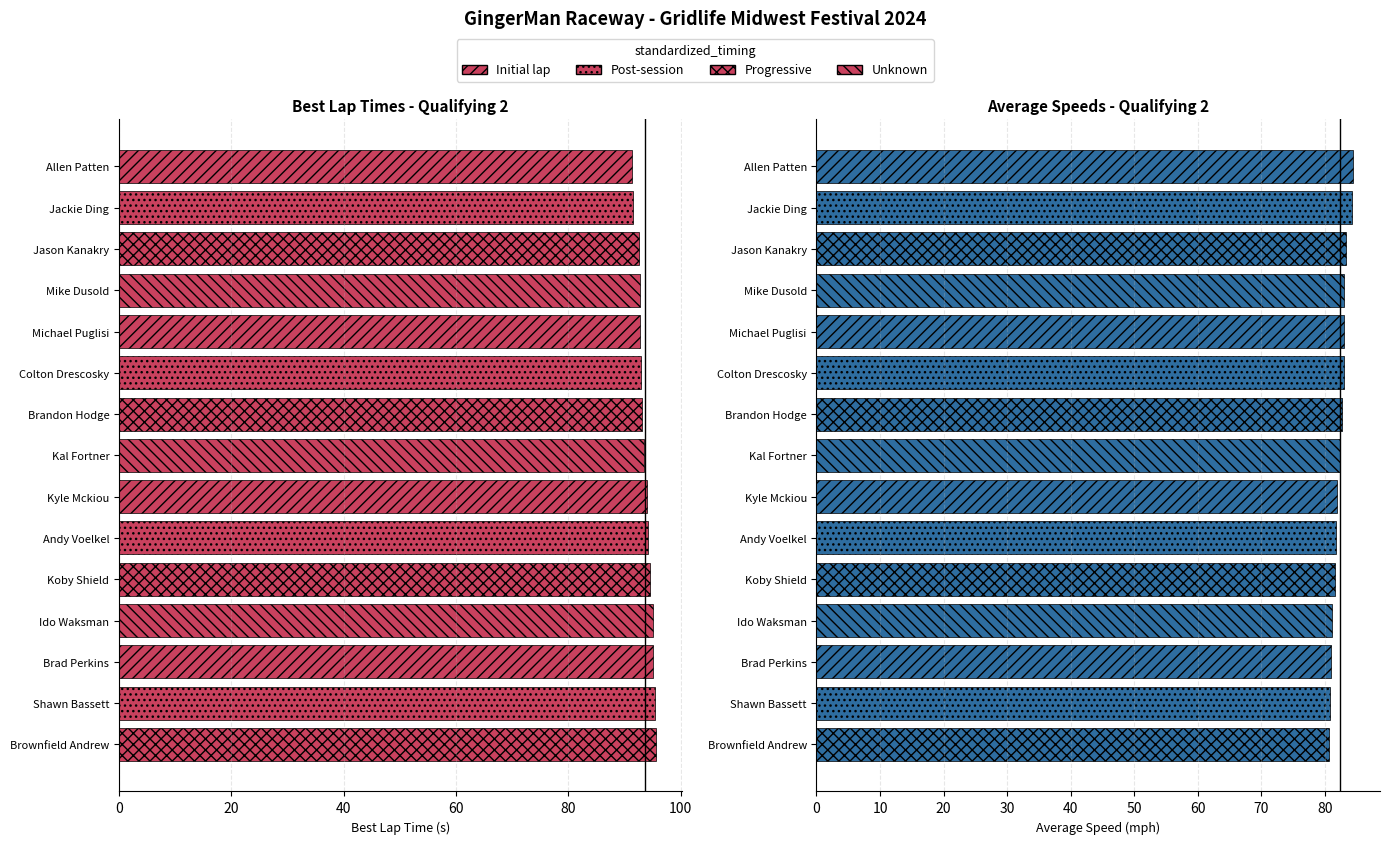

Is it true that Average Speed equals 80.6 at Brownfield Andrew?

True